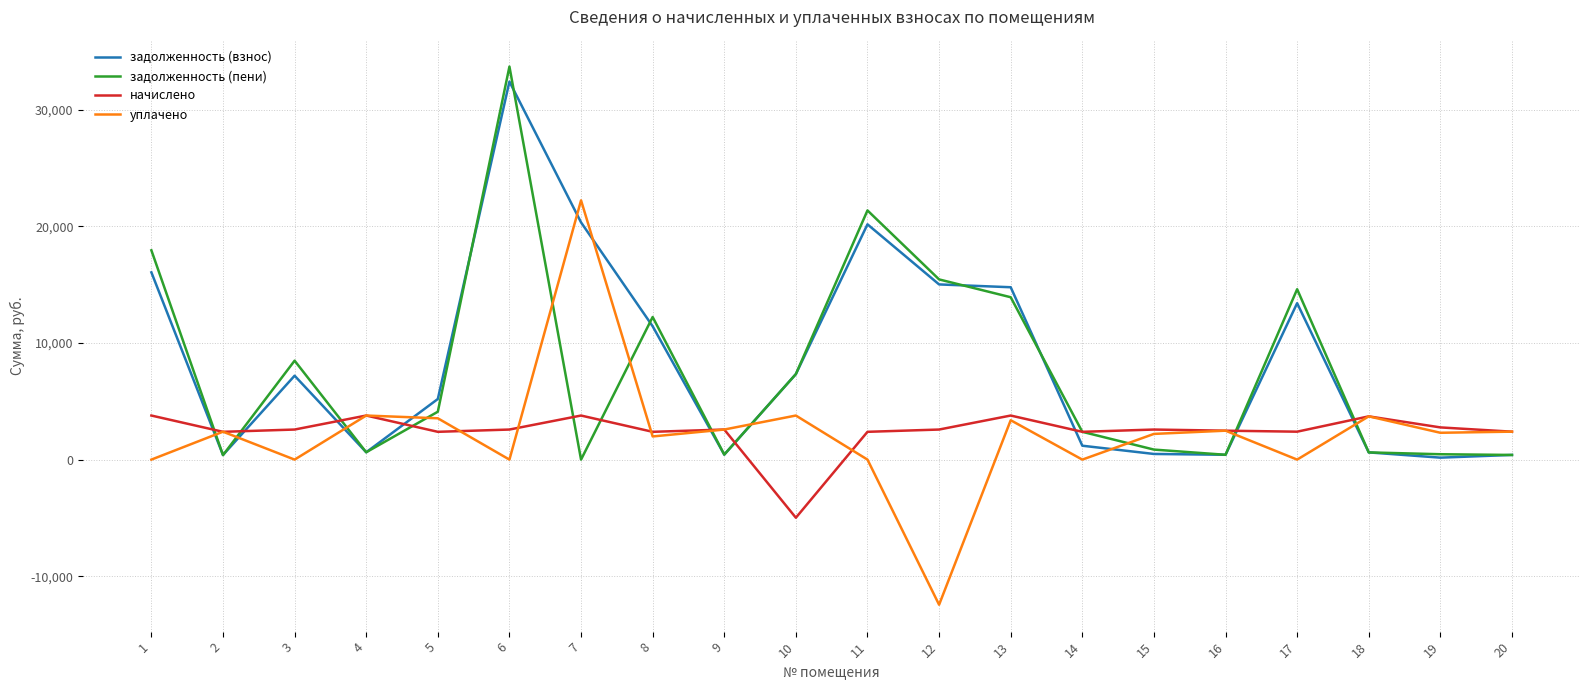

What is the greatest value displayed?

33703.1